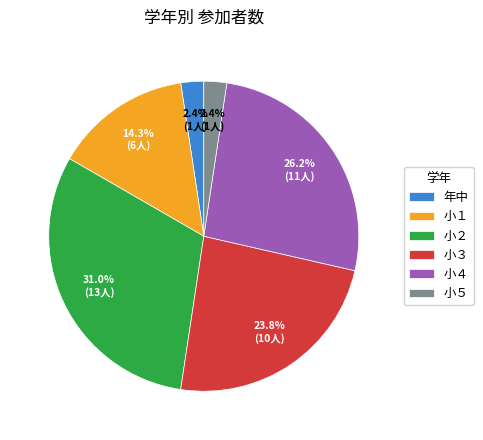

Is it true that 年中 is 2% of the pie?

True